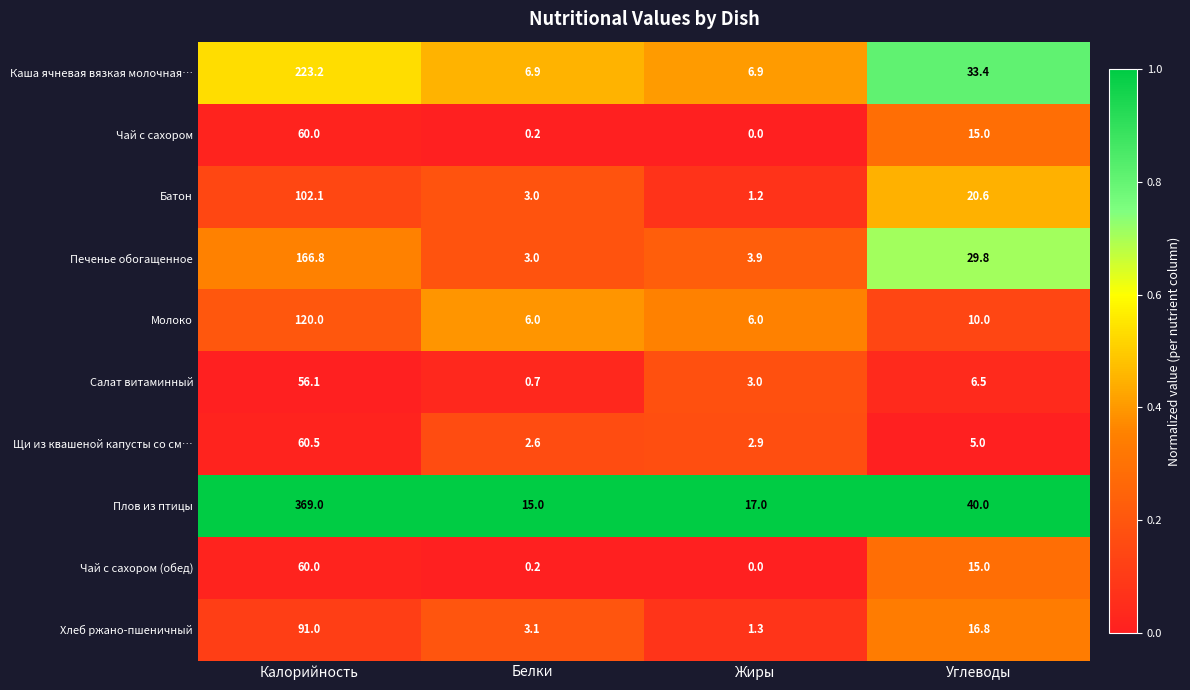

True or false: Чай с сахором (обед) has a value of 0.2 at Белки.

True